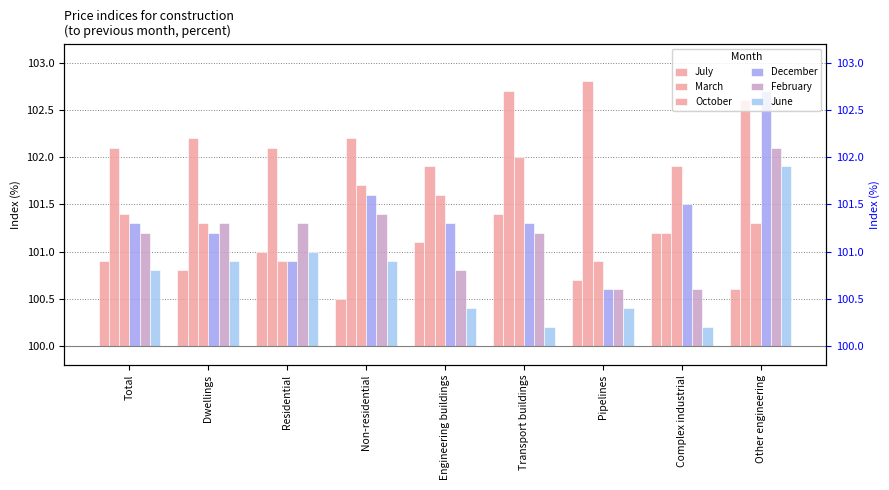

Is the value of February at Dwellings greater than the value of December at Total?

No